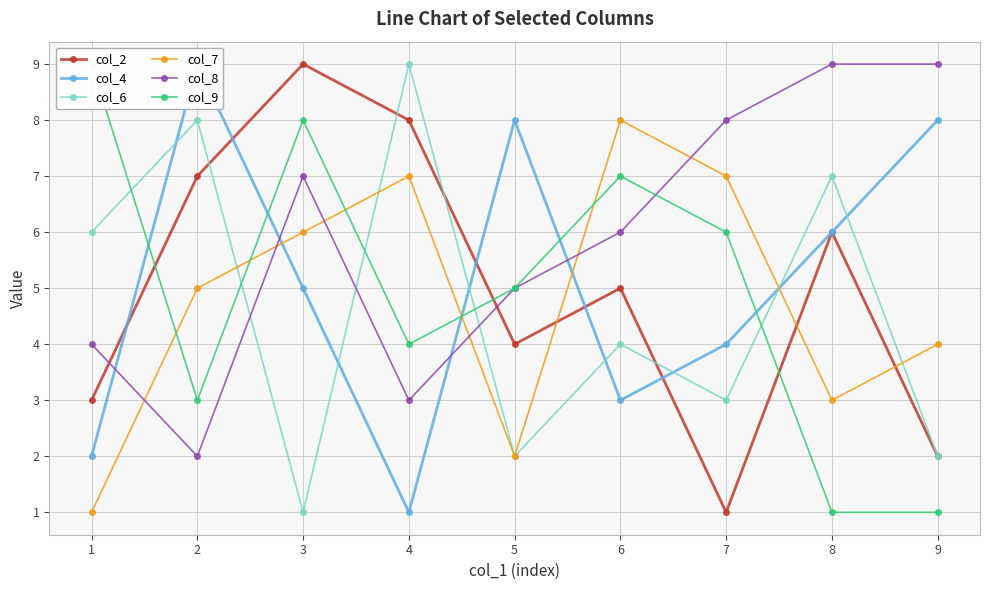

In col_9, how many points are higher than both neighbors (excluding endpoints)?

2